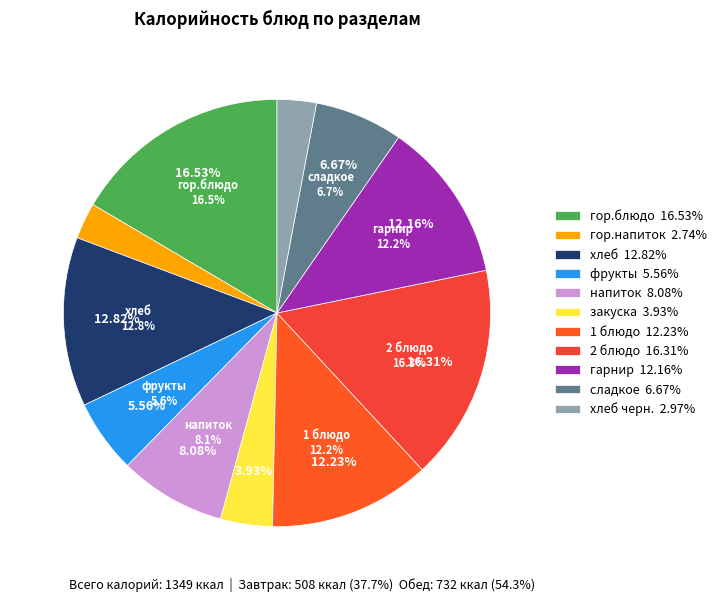

What is the total percentage of гарнир and фрукты?

17.7%